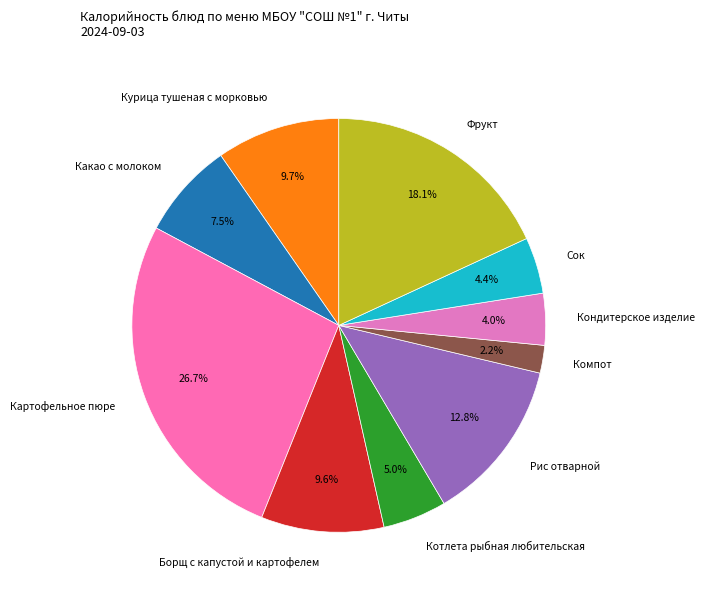

Is it true that Котлета рыбная любительская is 20% of the pie?

False